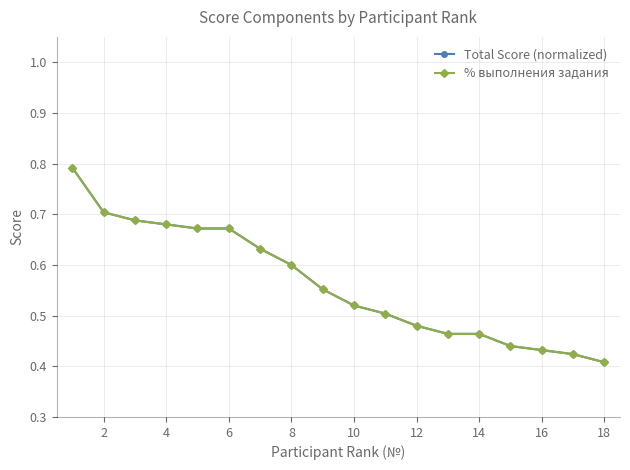

Read the % выполнения задания value at 14.

0.5